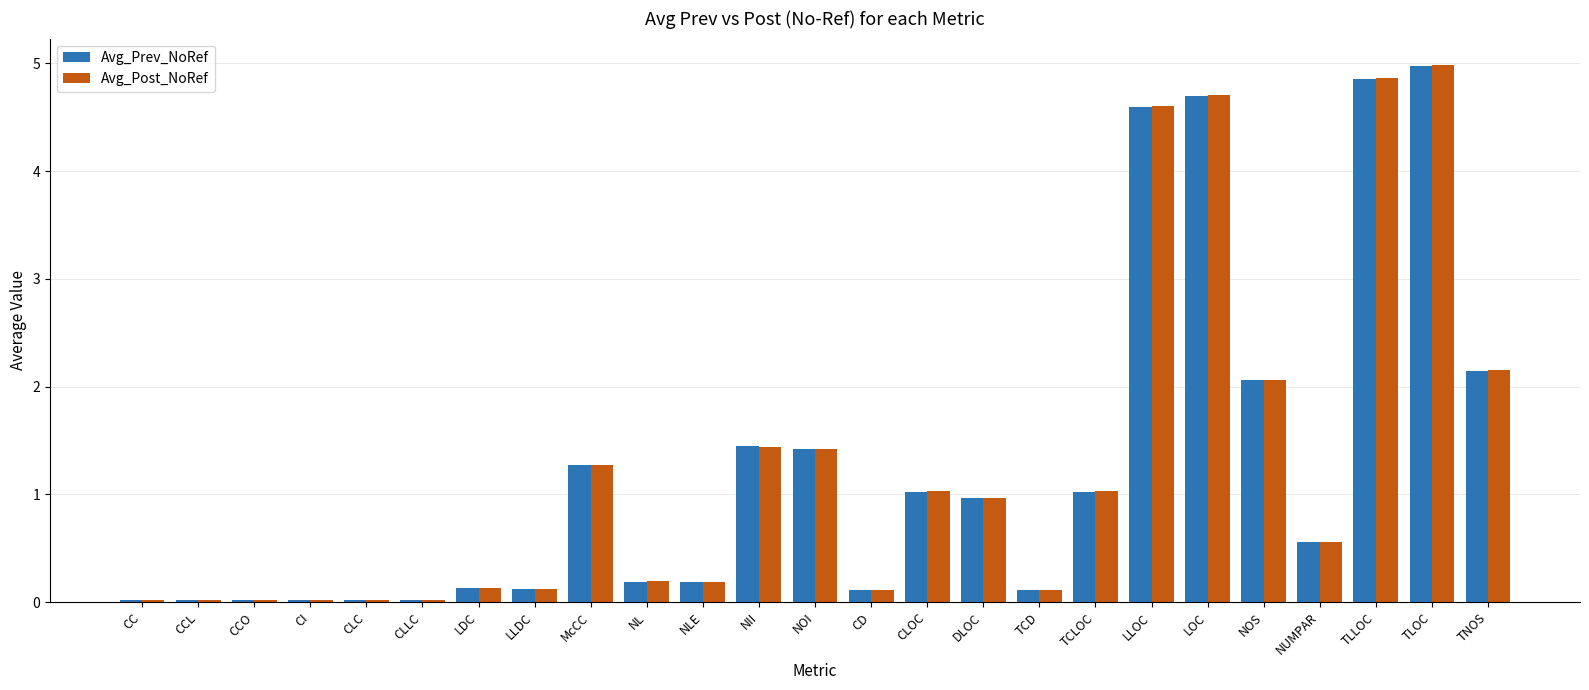

Which series changed the most between TCLOC and TNOS?

Avg_Post_NoRef